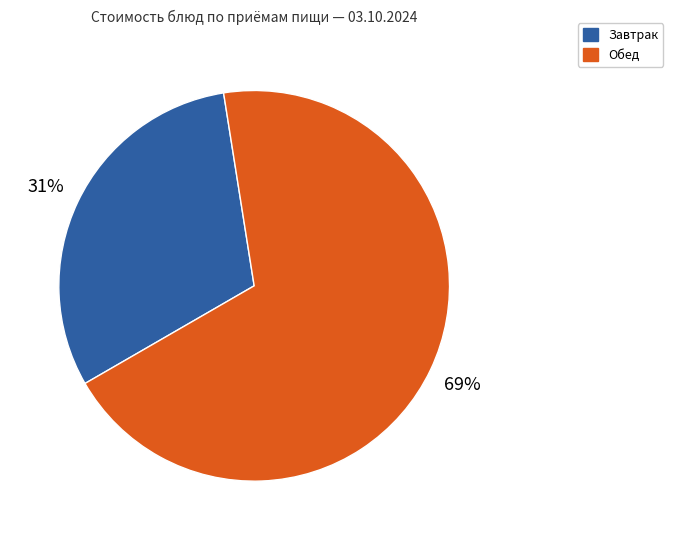

To the nearest percent, what is the difference between the largest and smallest slice percentages?

38%